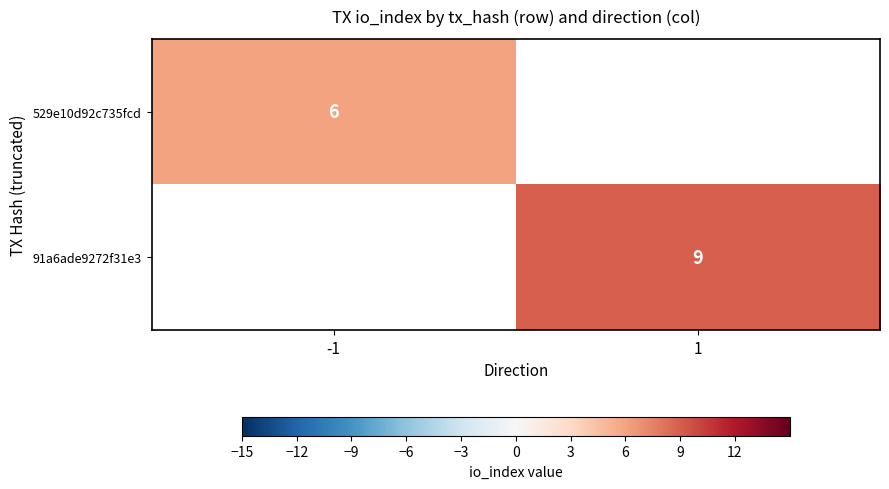

True or false: 529e10d92c735fcd has a value of 1.5 at -1.

False